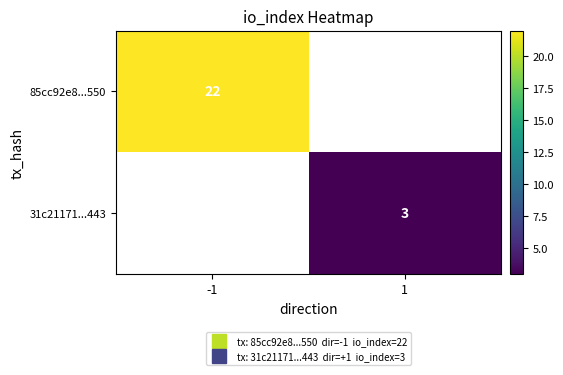

List the labels in order of 31c21171...443 value, largest first.

-1, 1